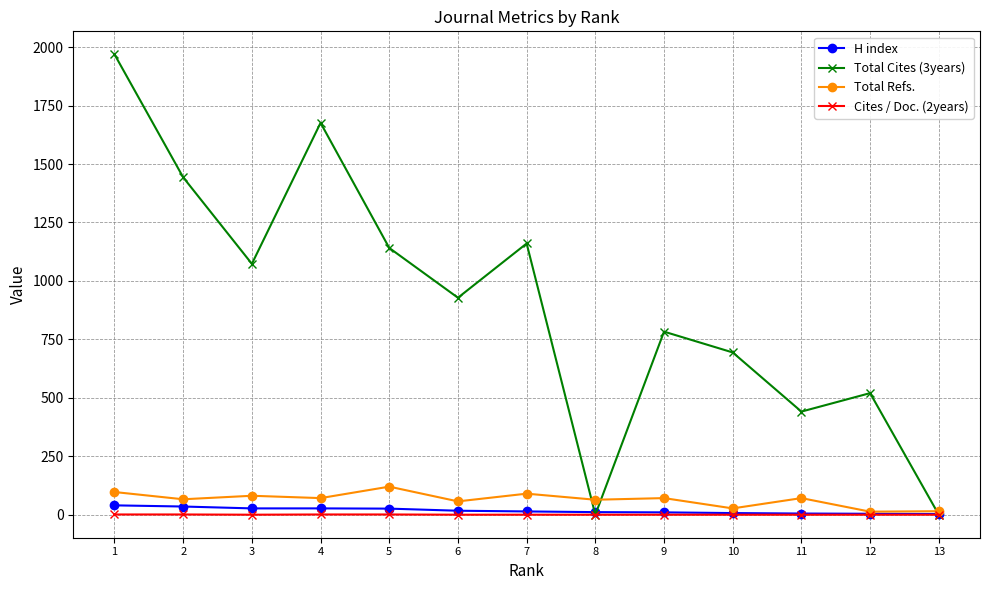

Where is the first local minimum for Total Cites (3years)?

3